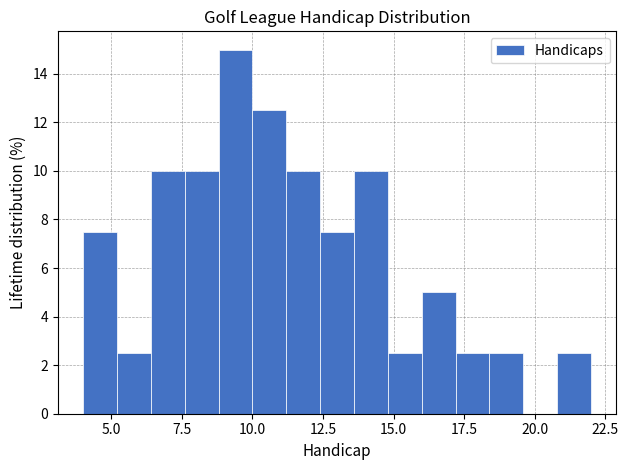

Read against the x-axis, roughly where is the centre of the tallest bar?

9.5